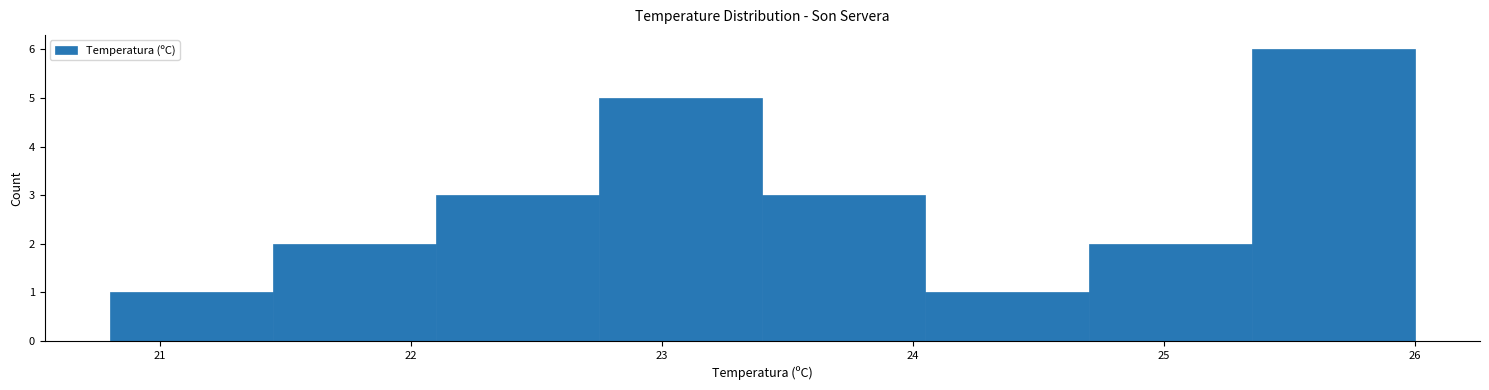

Which range on the x-axis has the tallest bar?

25.35 to 26.00